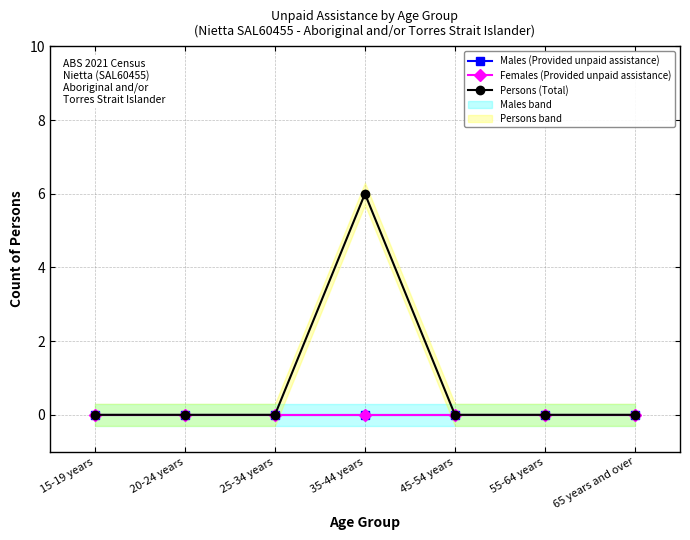

Reading left to right, what are all the values shown in this chart?

Males (Provided unpaid assistance): 0	0	0	0	0	0	0
Females (Provided unpaid assistance): 0	0	0	0	0	0	0
Persons (Total): 0	0	0	6	0	0	0